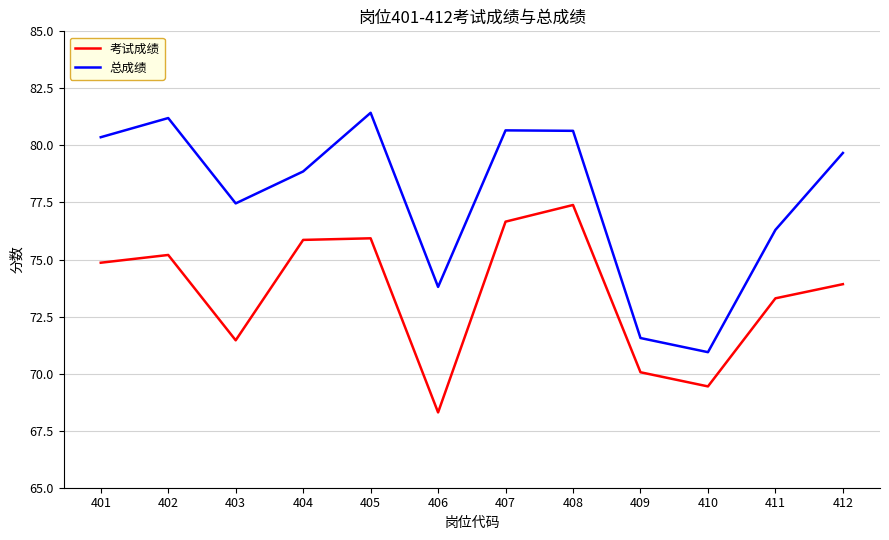

Which category has the lowest value in the 考试成绩 series?

406